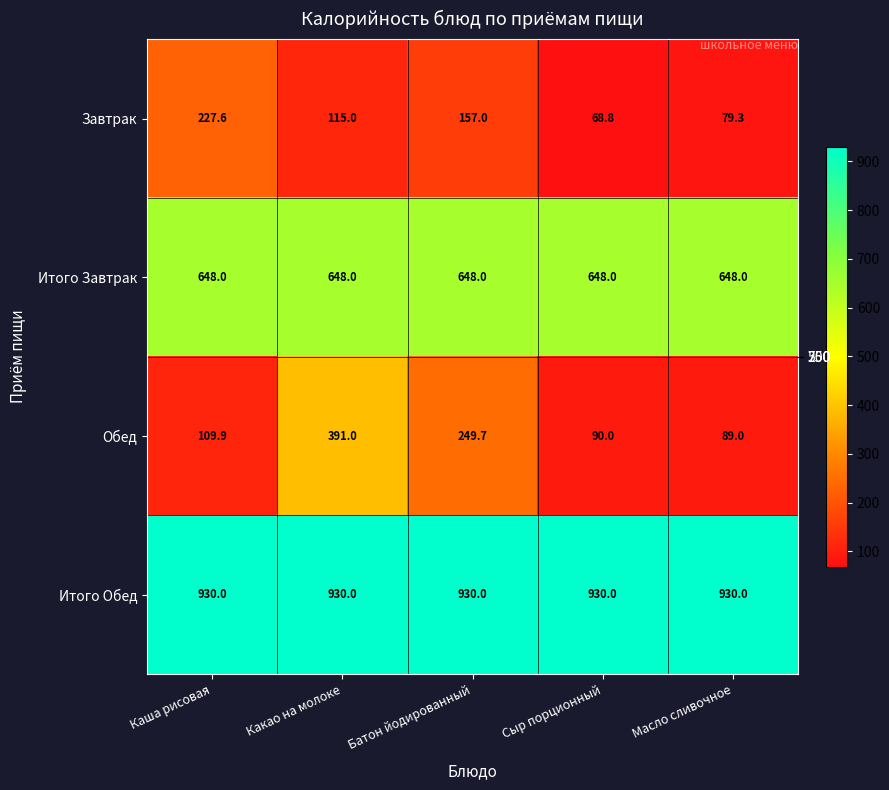

At how many categories does at least one series exceed 867?

5